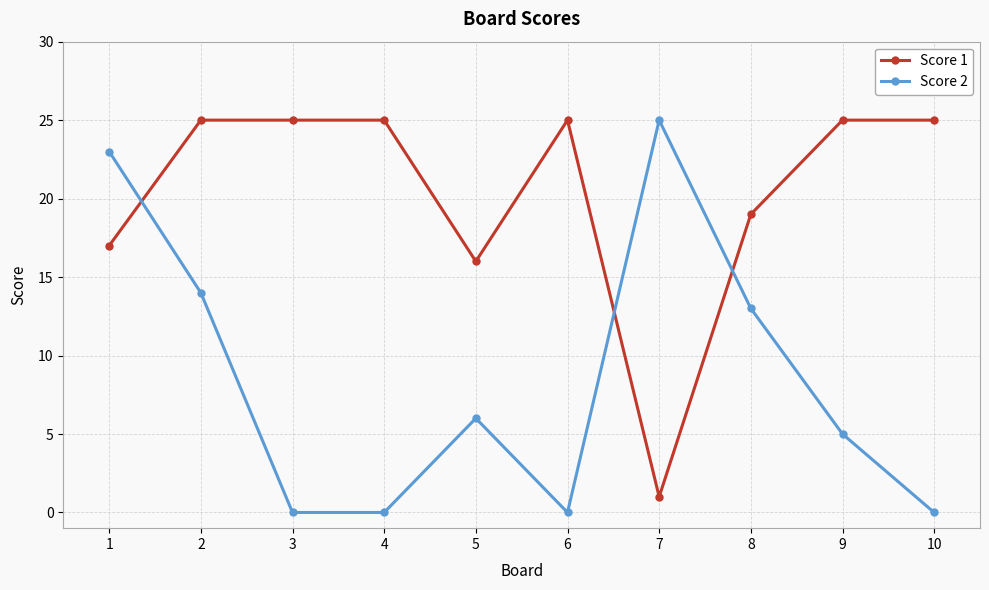

What is the total value across all series at 1?

40